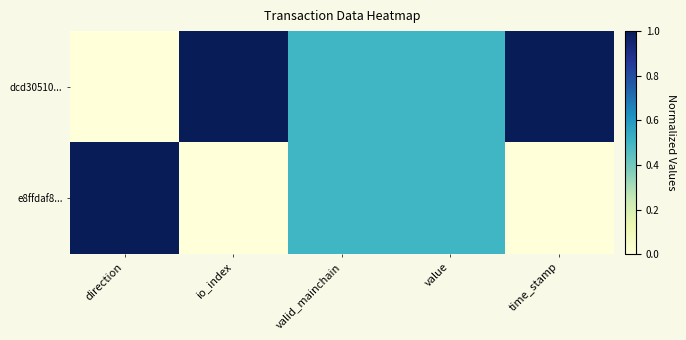

Rank the series by their maximum value, from lowest to highest.

dcd30510..., e8ffdaf8...